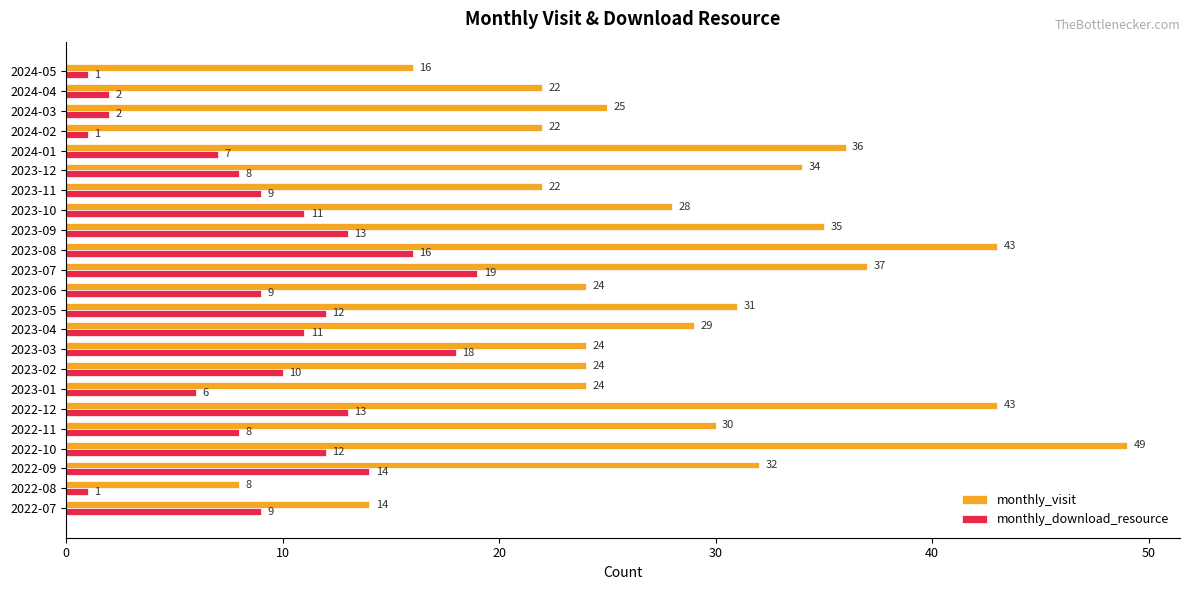

What is the sum of all monthly_download_resource values?

212